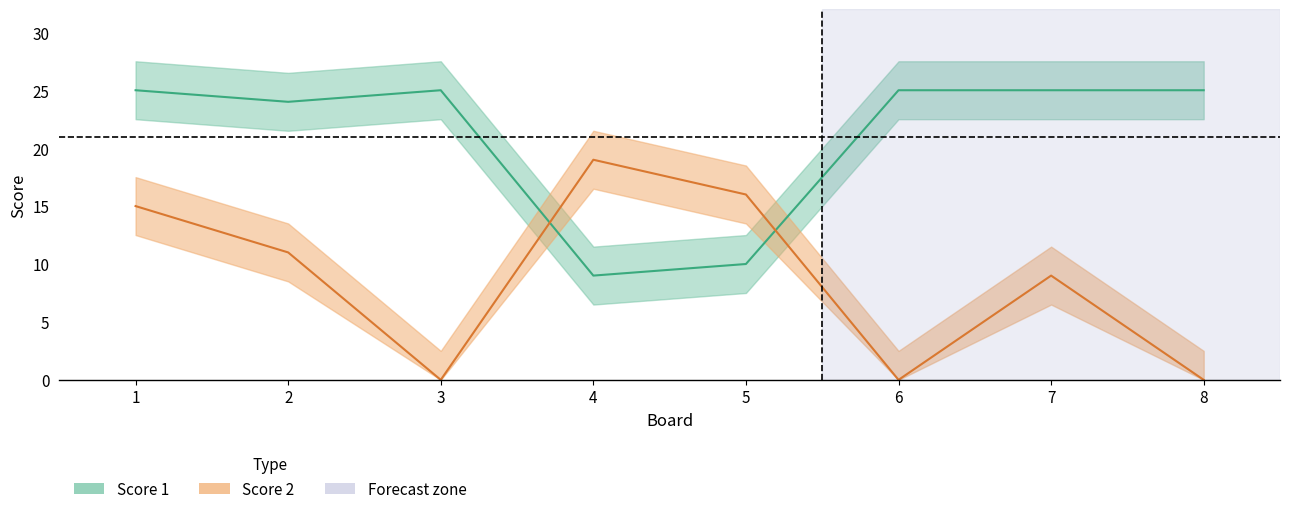

After their last crossing, which series has the higher values: Score 2 or Score 1?

Score 1